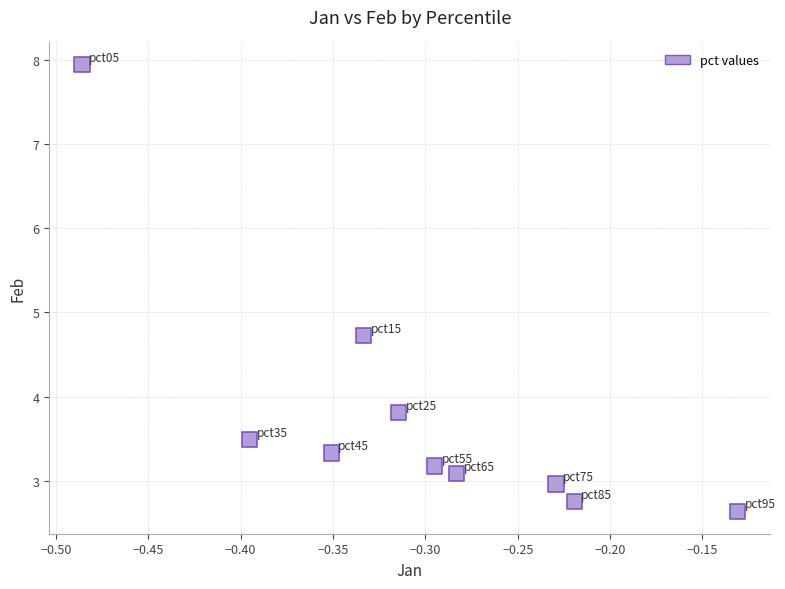

What Y value in the scatter plot is closest to 5?

4.7